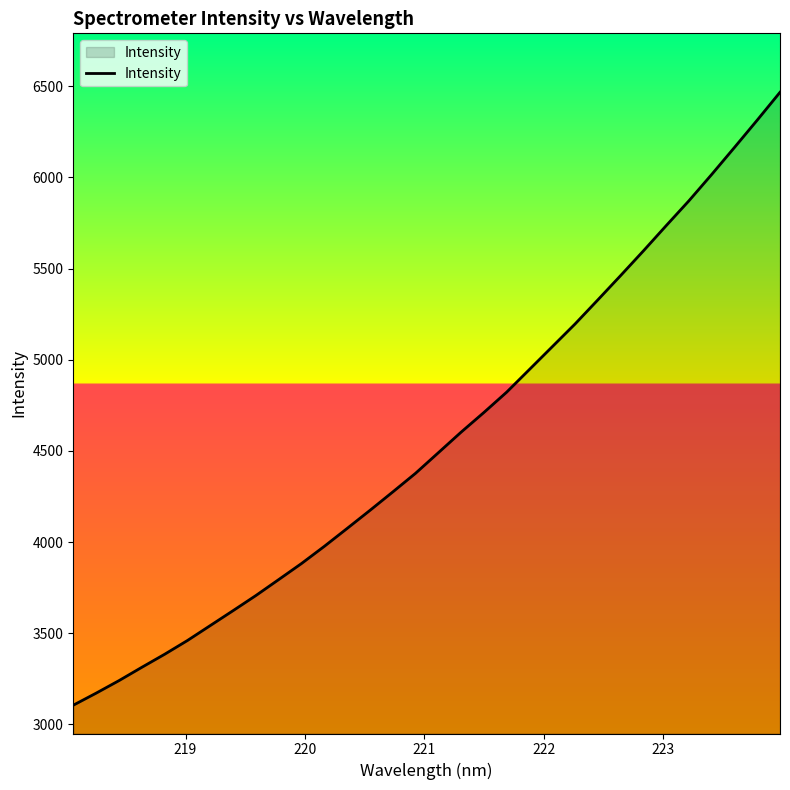

What is the difference between the maximum and minimum values?

3361.9